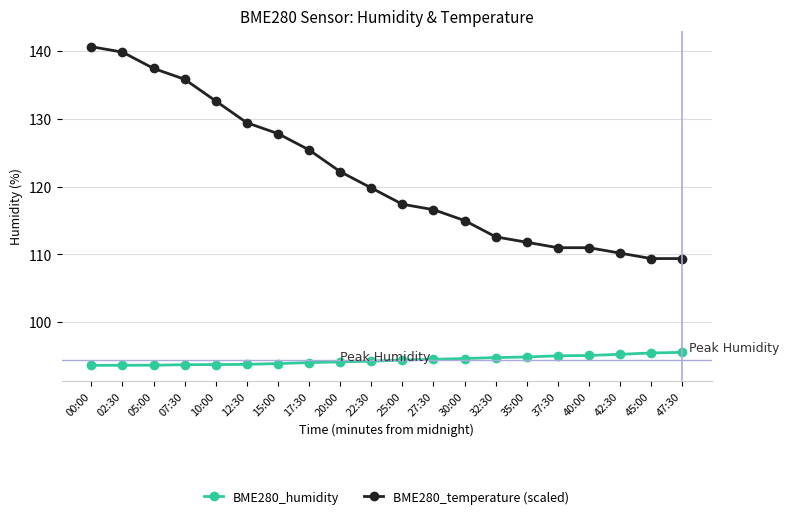

Count the number of data series in this chart.

2